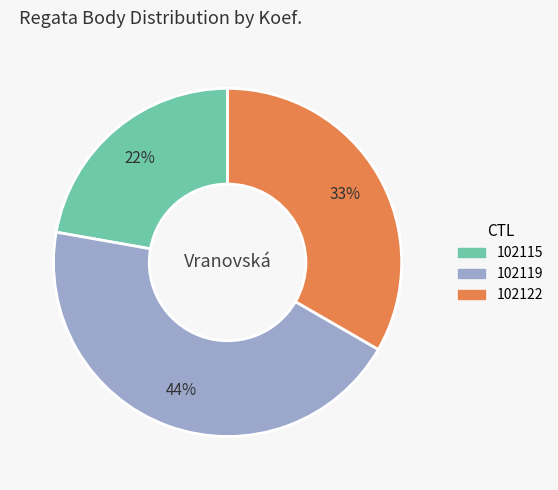

Is it true that 102115 is 22% of the pie?

True